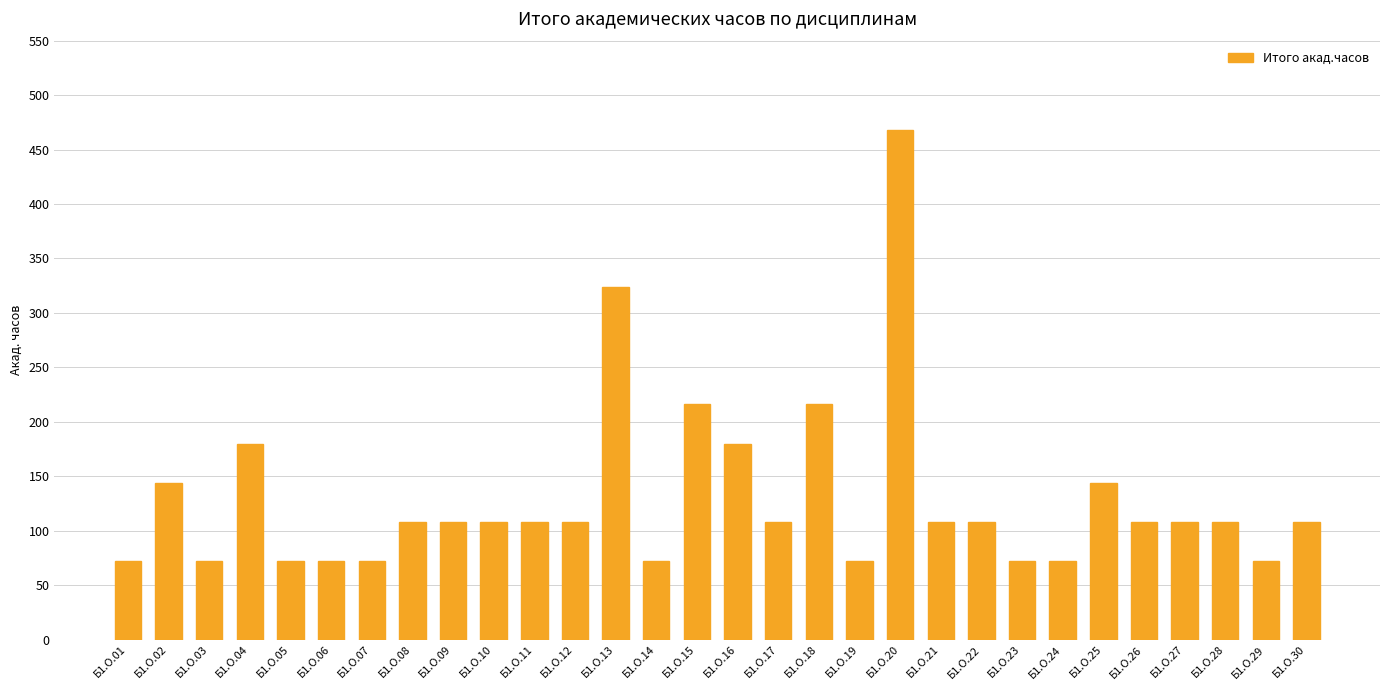

The chart shows a value of 72 at Б1.О.03. True or false?

True